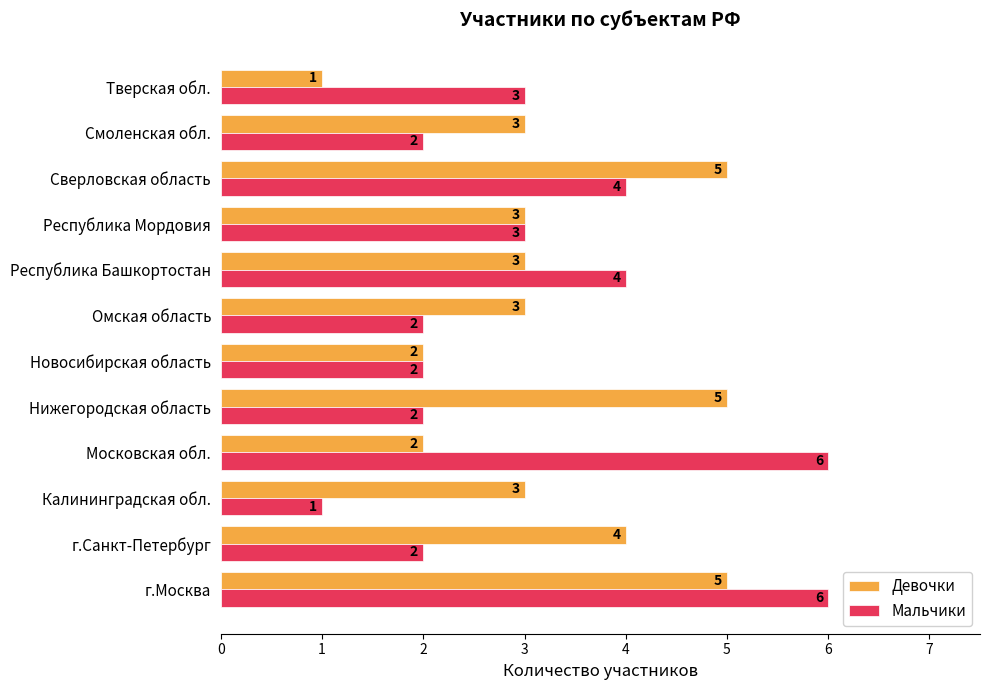

What is the maximum value for Девочки?

5